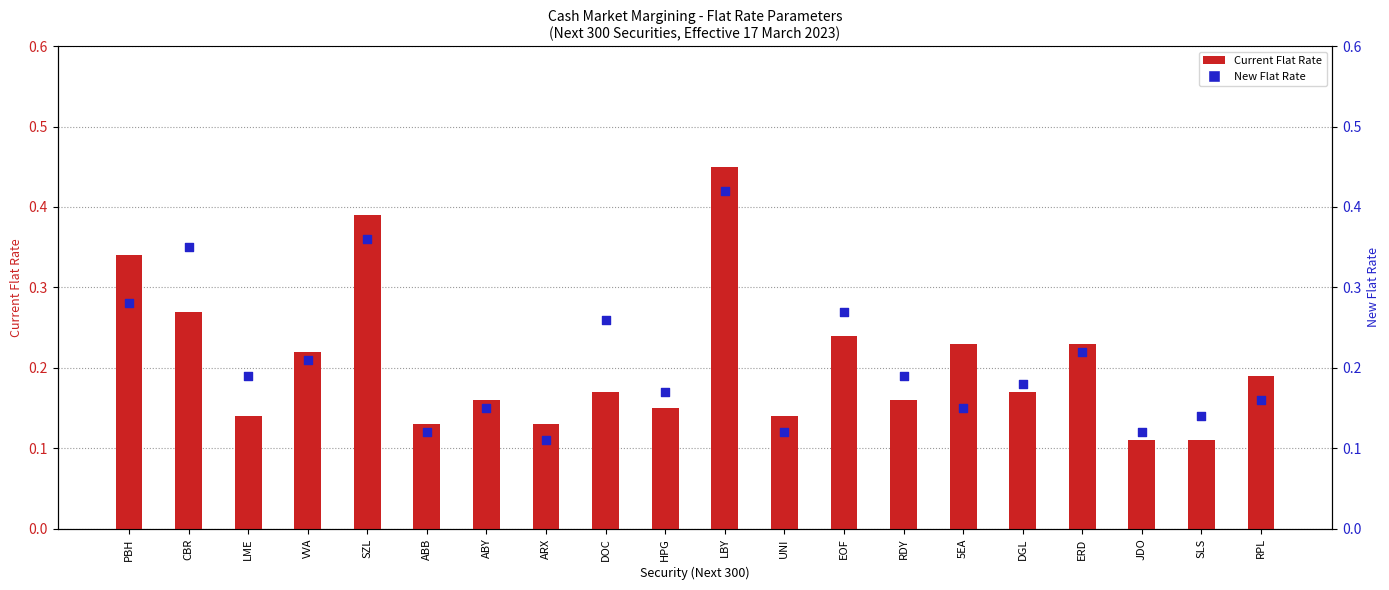

Which series contains the lowest Y value?

Current Flat Rate